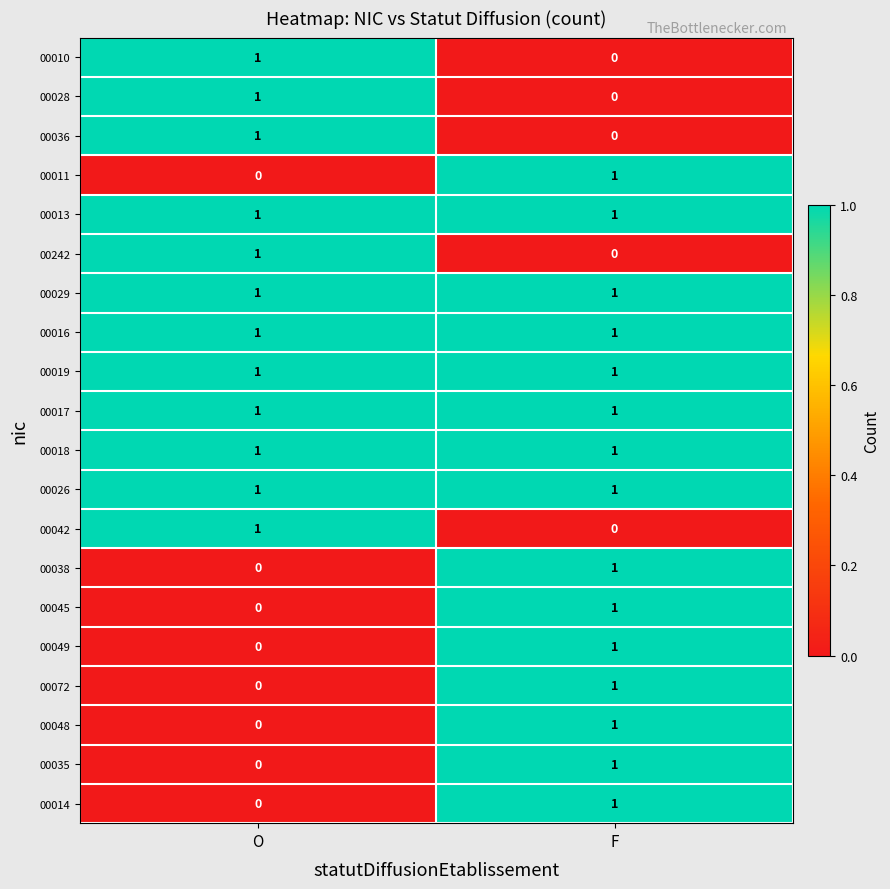

Is the value of 00038 at O greater than the value of 00018 at F?

No